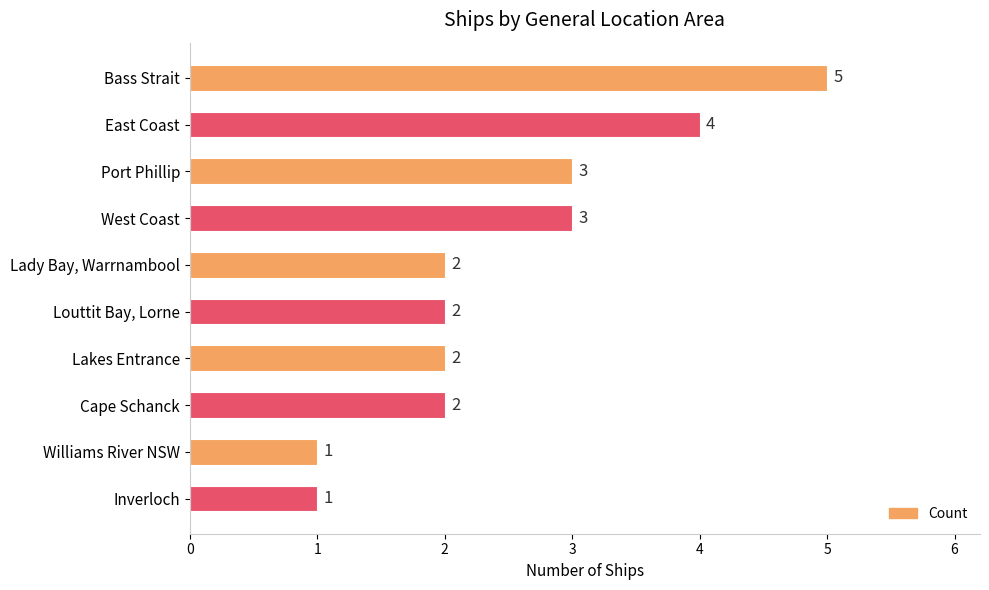

What is the difference between the second highest and minimum values?

3